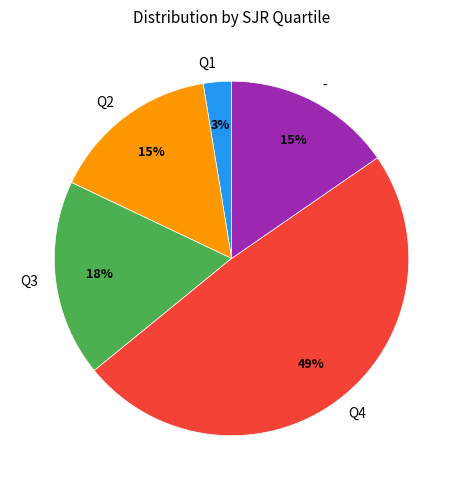

Is Q4 the majority of the pie?

No